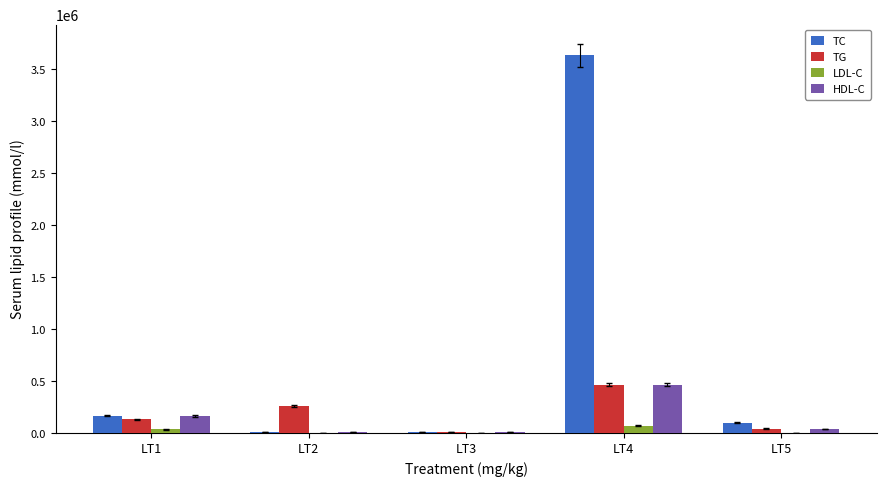

What is the sum of all HDL-C values?

690262.8